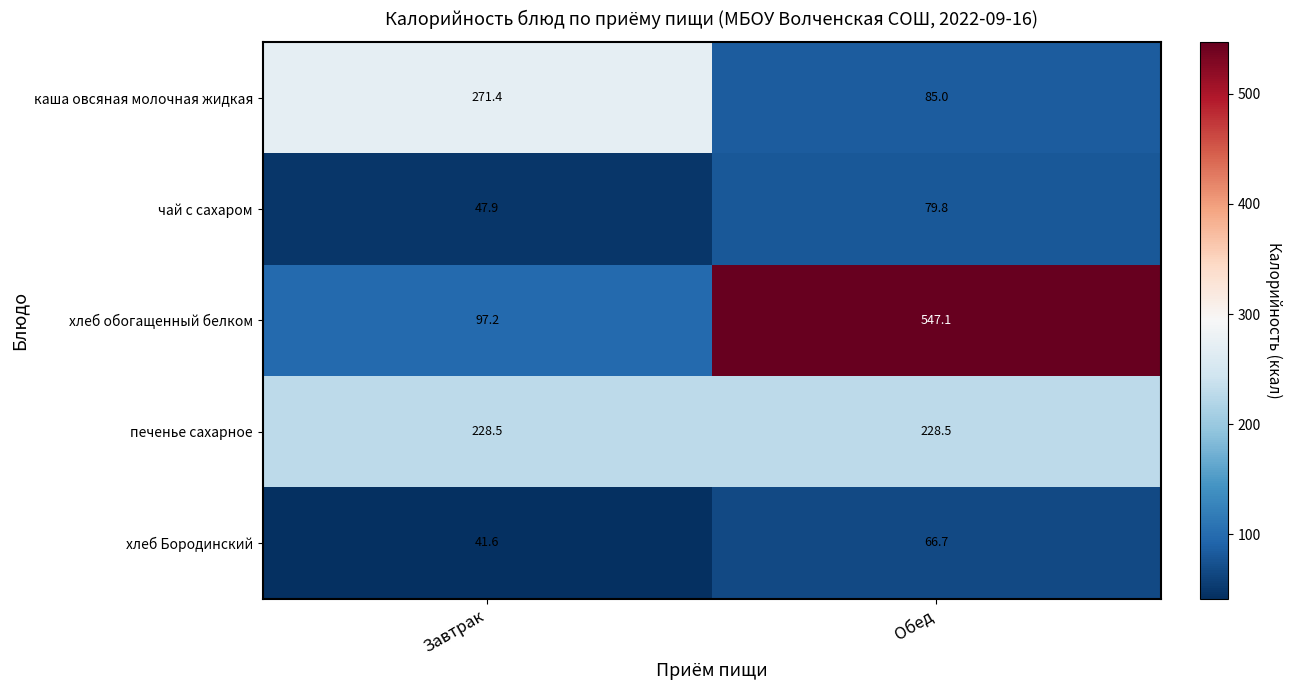

Which series changed the most between Завтрак and Обед?

хлеб обогащенный белком